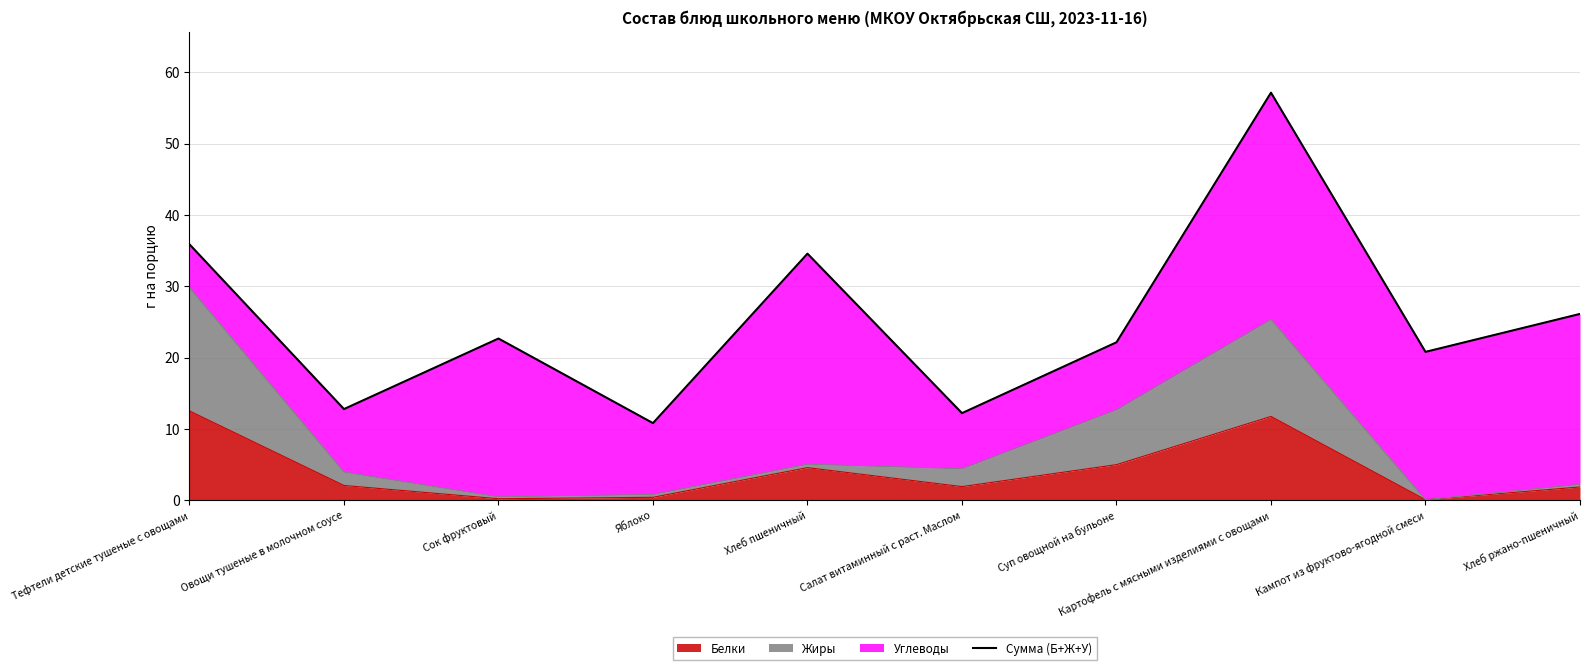

Does the chart have visible grid lines?

Yes